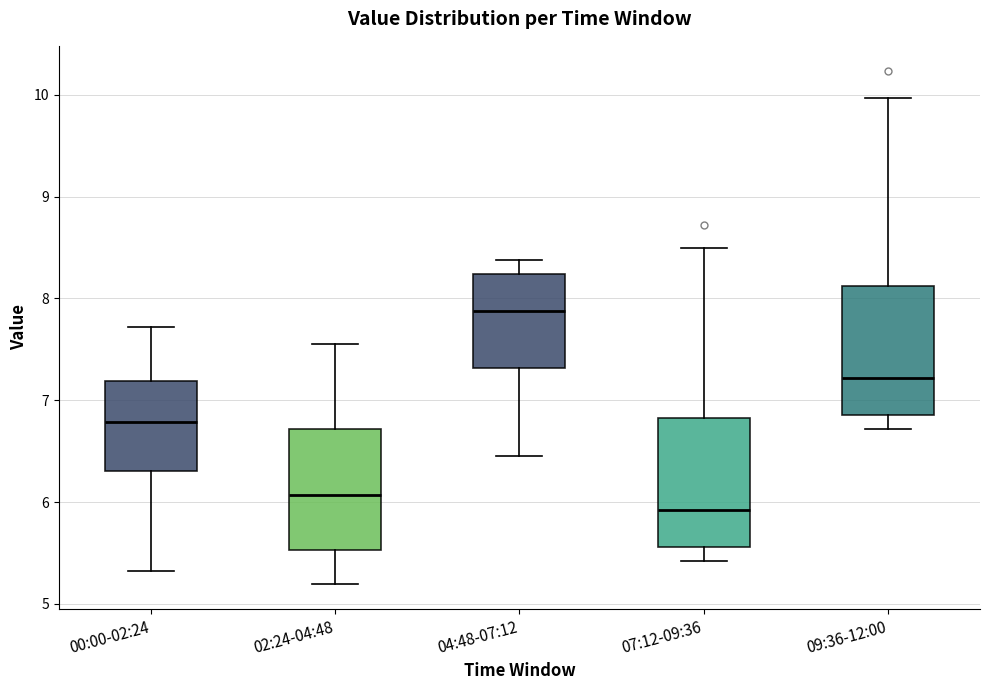

Reading left to right, transcribe this box plot: for each box, give where its median line is, the range the box spans, and where its two whiskers end, as read against the y-axis. The values are not printed on the chart, so give them approximately, as read against the axis.

00:00-02:24: median 6.8, box 6.3 to 7.2, whiskers 5.3 to 7.7
02:24-04:48: median 6.1, box 5.5 to 6.7, whiskers 5.2 to 7.6
04:48-07:12: median 7.9, box 7.3 to 8.2, whiskers 6.5 to 8.4
07:12-09:36: median 5.9, box 5.6 to 6.8, whiskers 5.4 to 8.5
09:36-12:00: median 7.2, box 6.9 to 8.1, whiskers 6.7 to 10.0